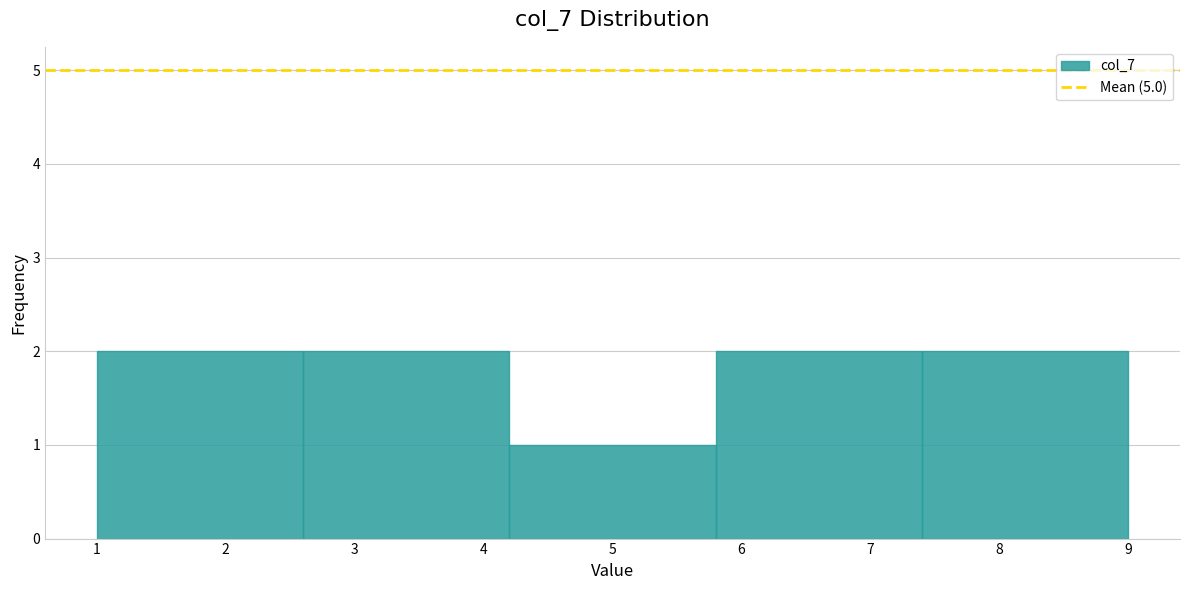

What is the height of the bar covering 7.4 to 9.0 on the x-axis? The values are not printed on the chart, so give them approximately, as read against the axis.

2